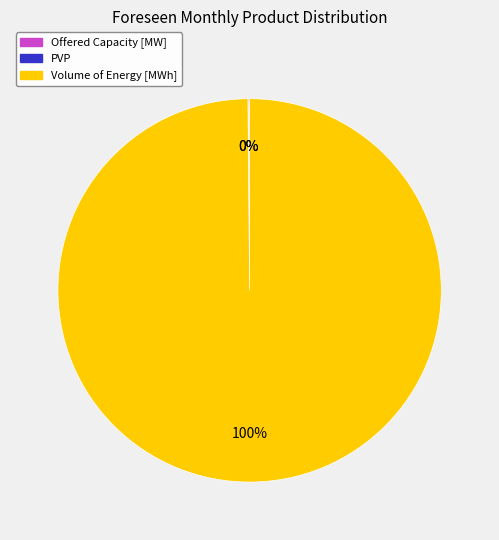

To the nearest percent, what is the difference between the largest and smallest slice percentages?

100%